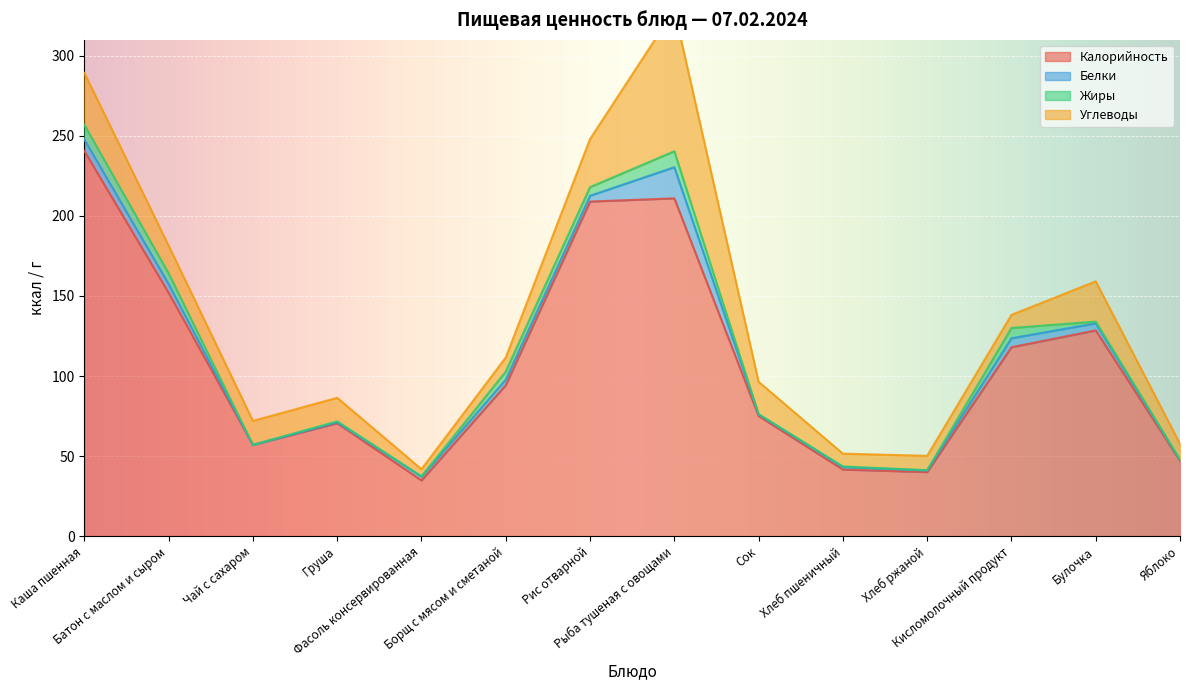

At which label is Белки closest to 9?

Каша пшенная